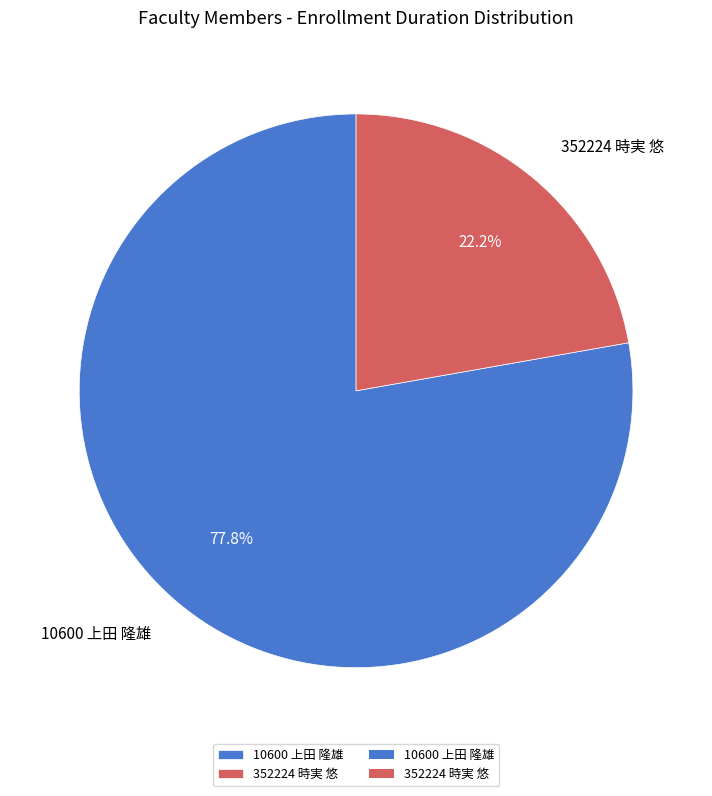

How many segments does this pie chart have?

2